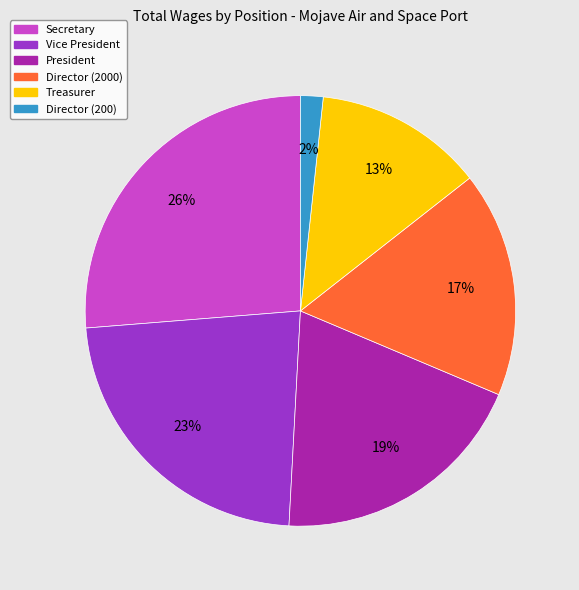

To the nearest percent, what portion does Treasurer represent?

13%